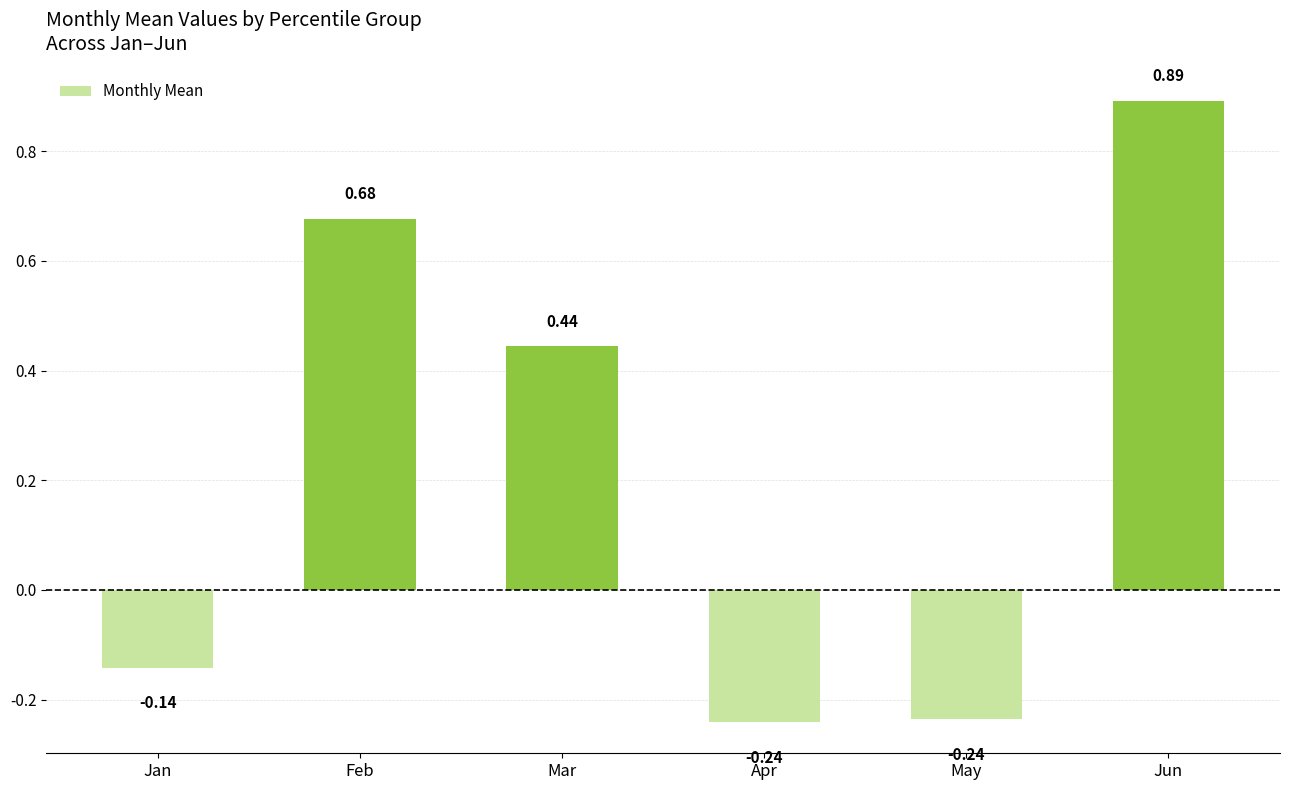

Where does the data first go above 0?

Feb